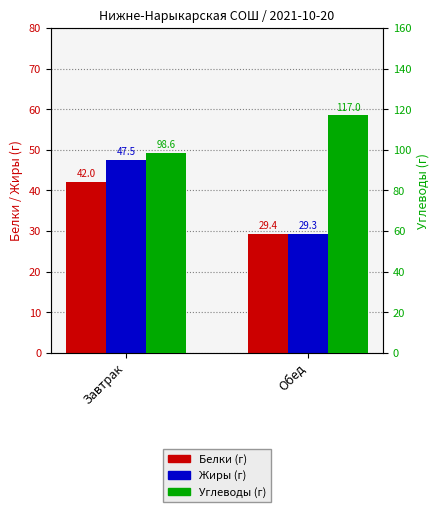

List the labels in order of Углеводы (г) value, smallest first.

Завтрак, Обед